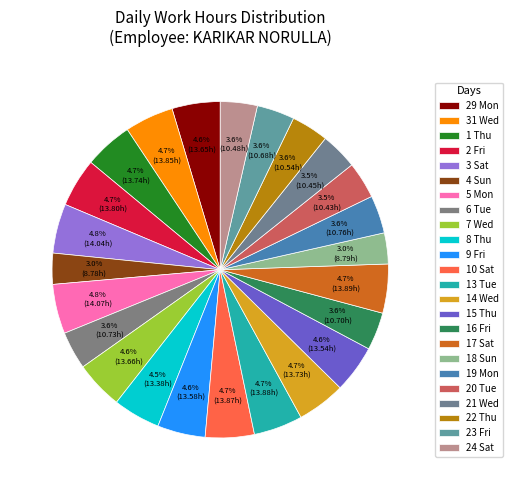

To the nearest percent, what percentage of the pie is 7 Wed?

5%